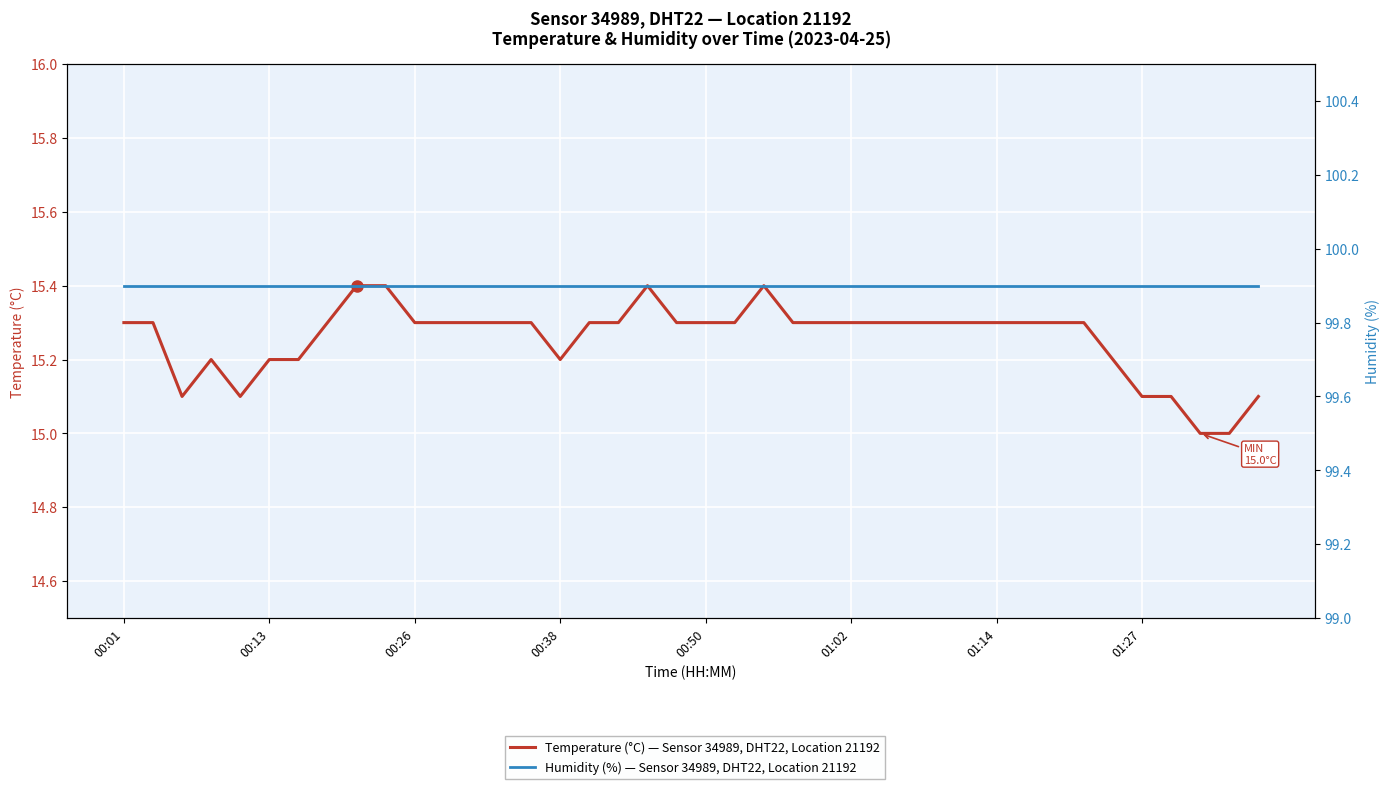

Which series has the largest range (max minus min)?

Temperature (°C) — Sensor 34989, DHT22, Location 21192